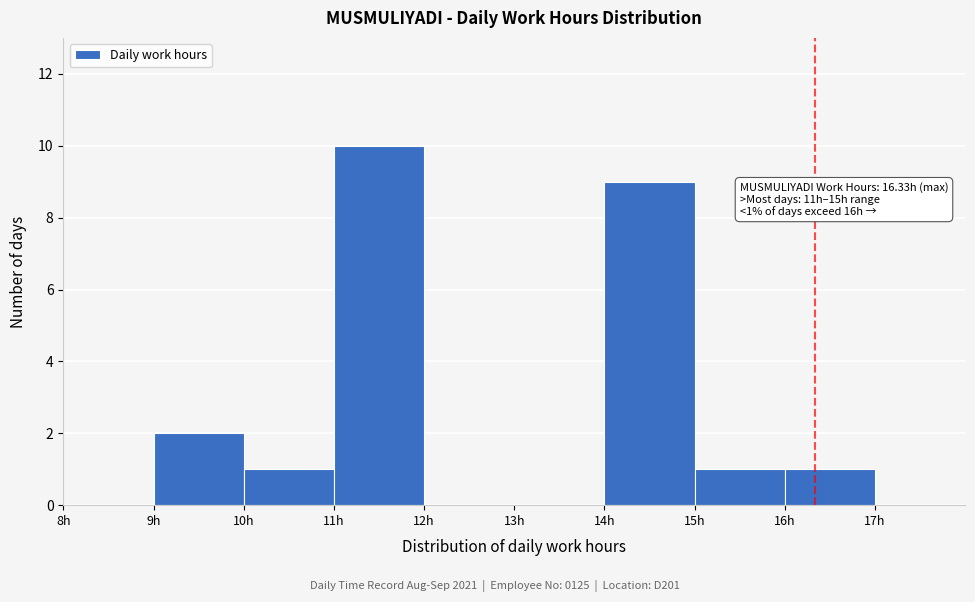

Over which range of the x-axis is the bar tallest?

11 to 12